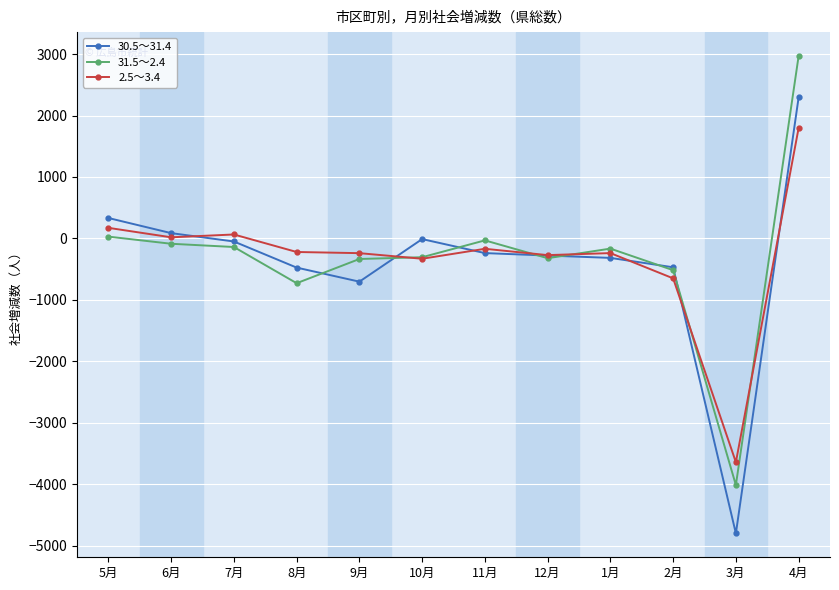

Which series has the largest range (max minus min)?

30.5～31.4